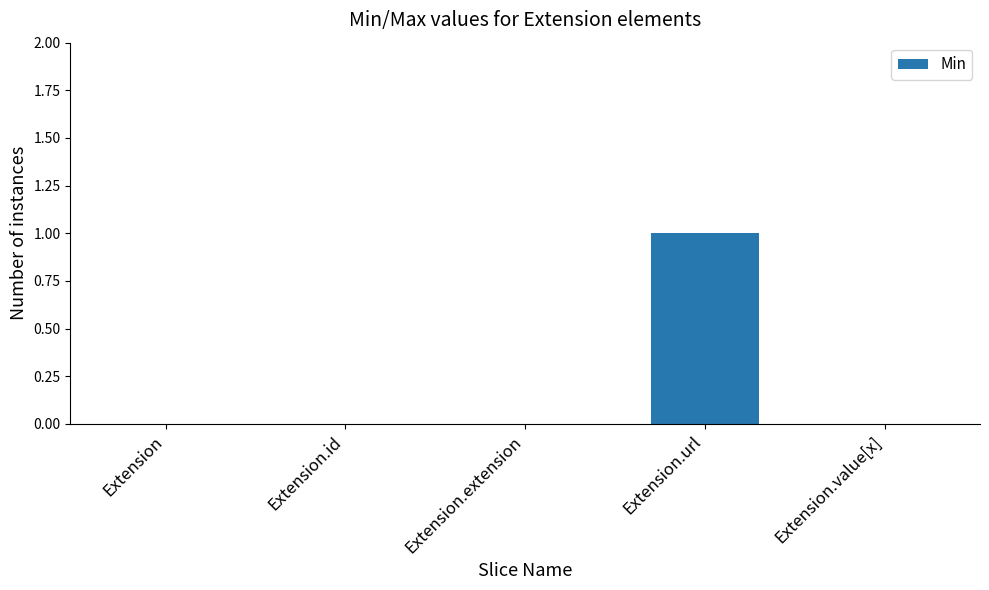

What is the change in value from Extension to Extension.url?

+1